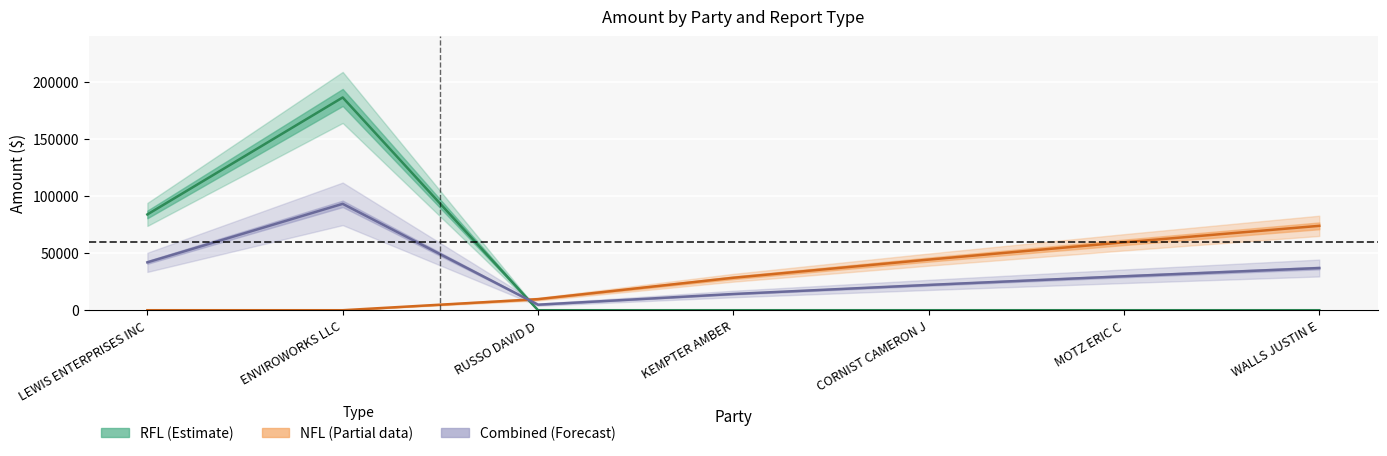

What is the difference between the NFL (Partial) values at MOTZ ERIC C and RUSSO DAVID D?

49732.1